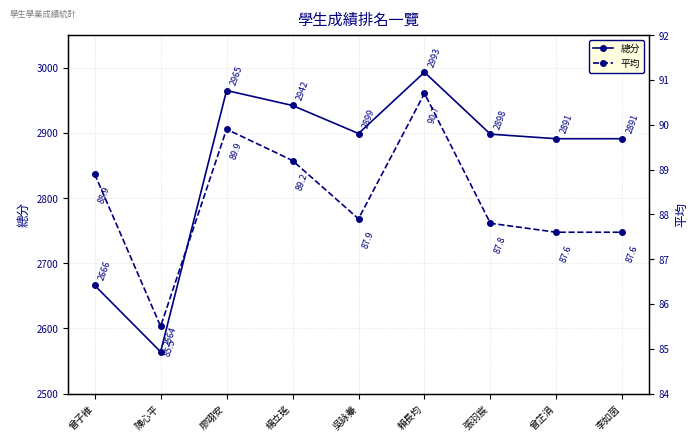

What is the total value across all series at 張羽宸?

2985.8